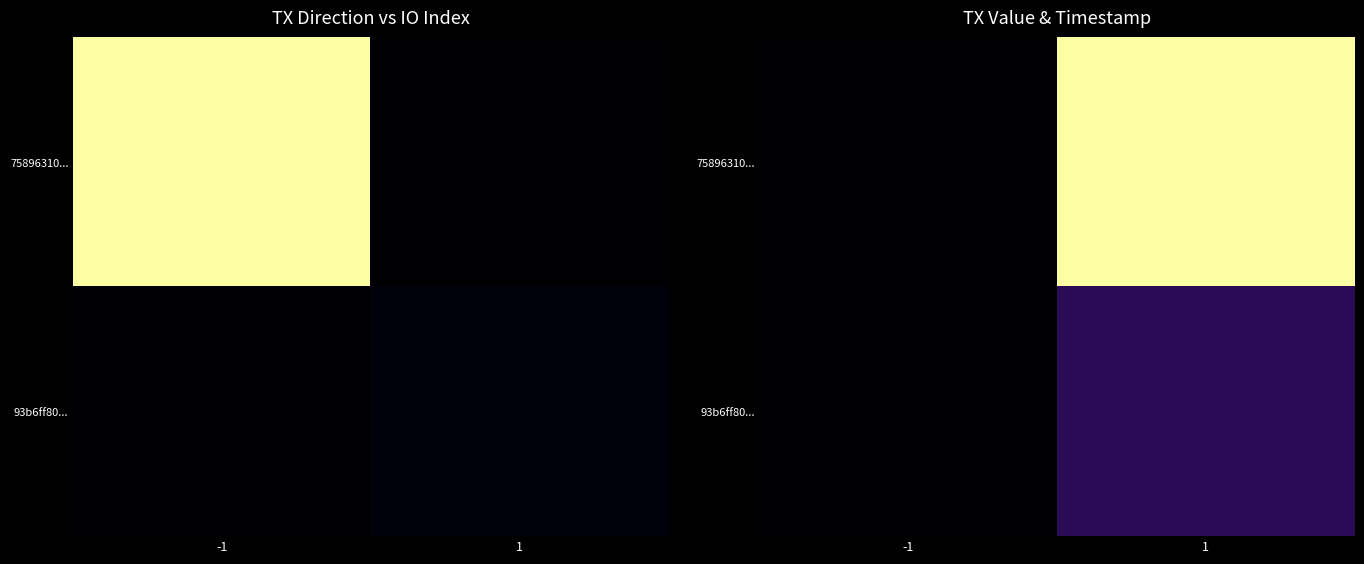

At which category is the sum across all series the highest?

1